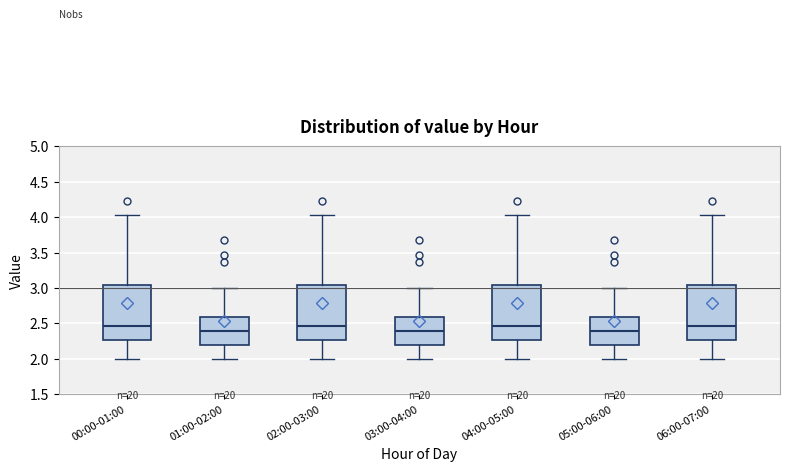

Reading left to right, read every box against the y-axis: the position of its median line, the range the box covers, and the ends of its whiskers. The values are not printed on the chart, so give them approximately, as read against the axis.

00:00-01:00: median 2.45, box 2.25 to 3.05, whiskers 2.00 to 4.05
01:00-02:00: median 2.40, box 2.20 to 2.60, whiskers 2.00 to 3.00
02:00-03:00: median 2.45, box 2.25 to 3.05, whiskers 2.00 to 4.05
03:00-04:00: median 2.40, box 2.20 to 2.60, whiskers 2.00 to 3.00
04:00-05:00: median 2.45, box 2.25 to 3.05, whiskers 2.00 to 4.05
05:00-06:00: median 2.40, box 2.20 to 2.60, whiskers 2.00 to 3.00
06:00-07:00: median 2.45, box 2.25 to 3.05, whiskers 2.00 to 4.05